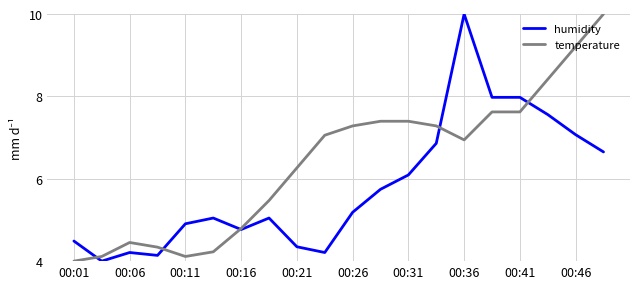

Which series has the largest total across all categories?

temperature